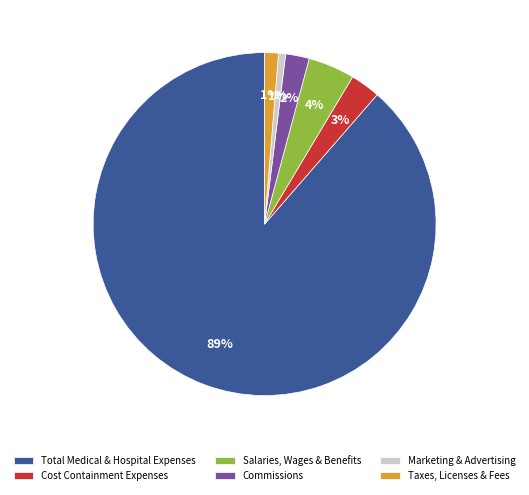

Which has a higher value, Marketing & Advertising or Salaries, Wages & Benefits?

Salaries, Wages & Benefits